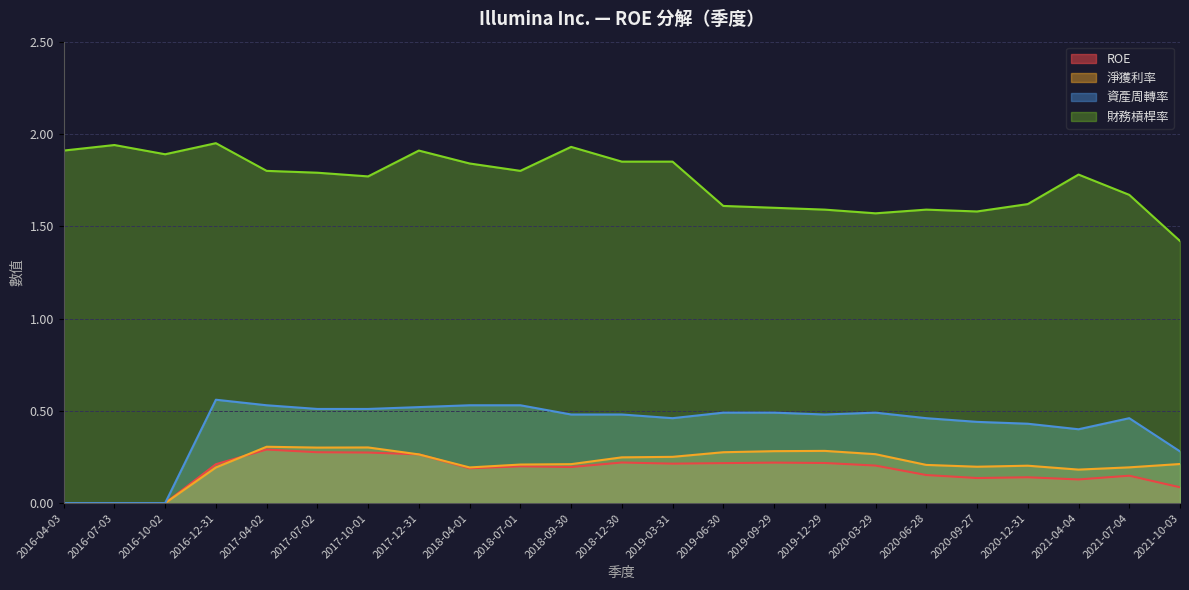

In 資產周轉率, how many points are higher than both neighbors (excluding endpoints)?

3